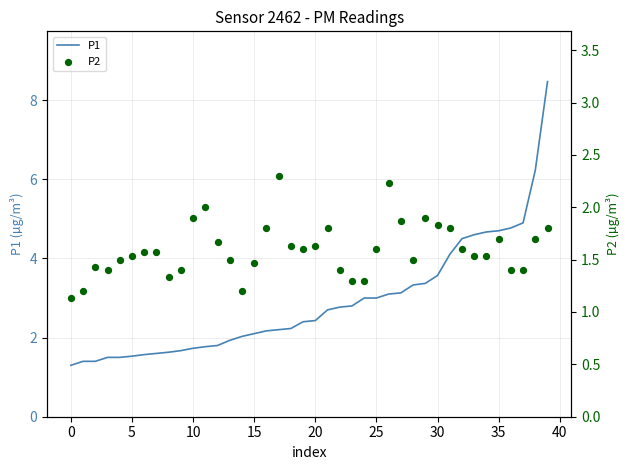

What is the total value across all series at 18?

3.9